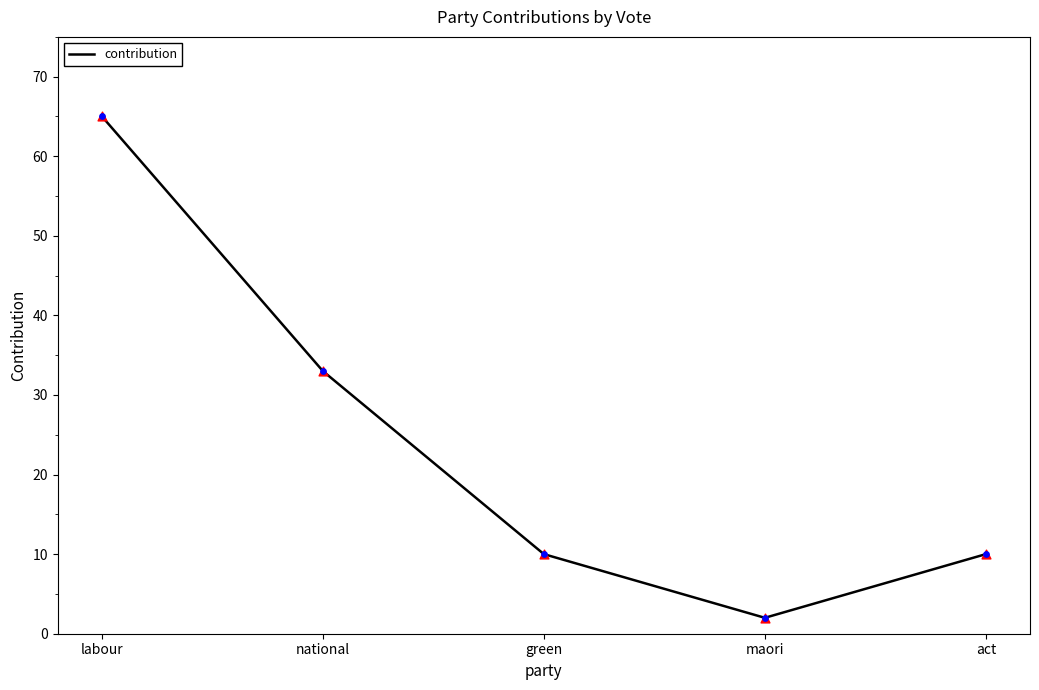

What is the change in value from green to maori?

-8